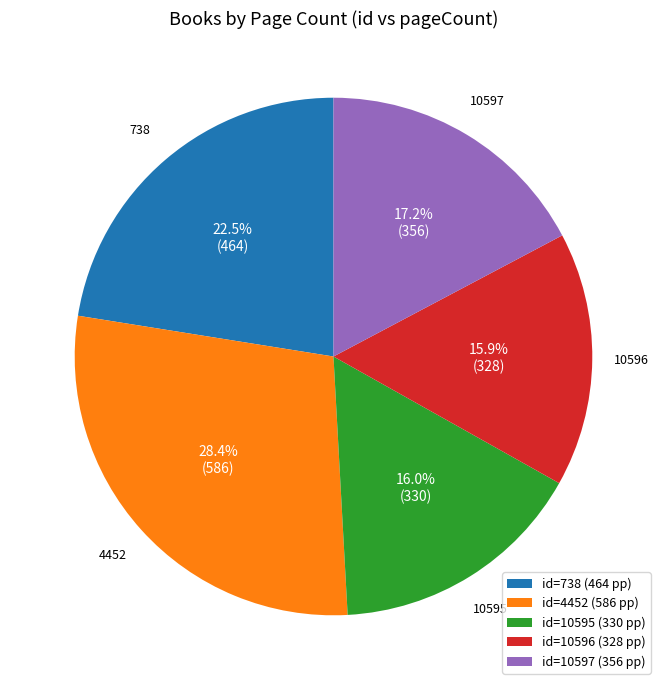

To the nearest percent, what is the combined percentage of 4452 and 10596?

44%